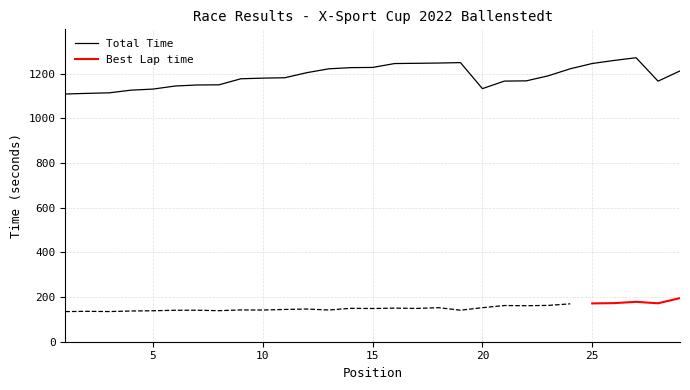

The value of Total Time at 15 is 1227.3. True or false?

True